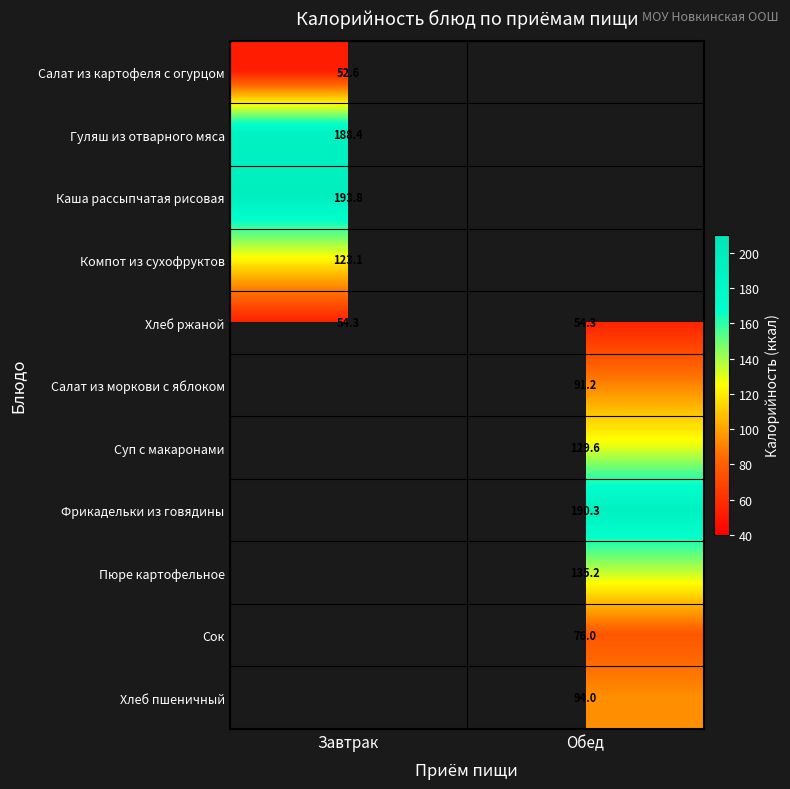

Rank the categories by Салат из моркови с яблоком value from highest to lowest.

Завтрак, Обед